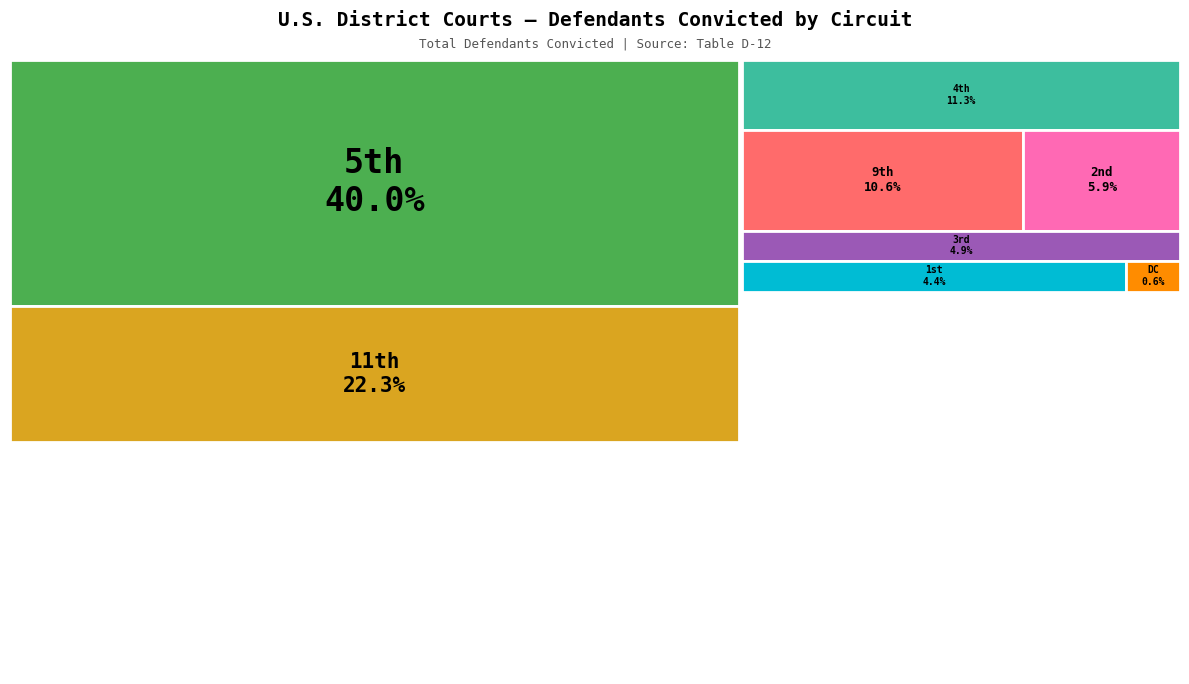

How many segments does this pie chart have?

8